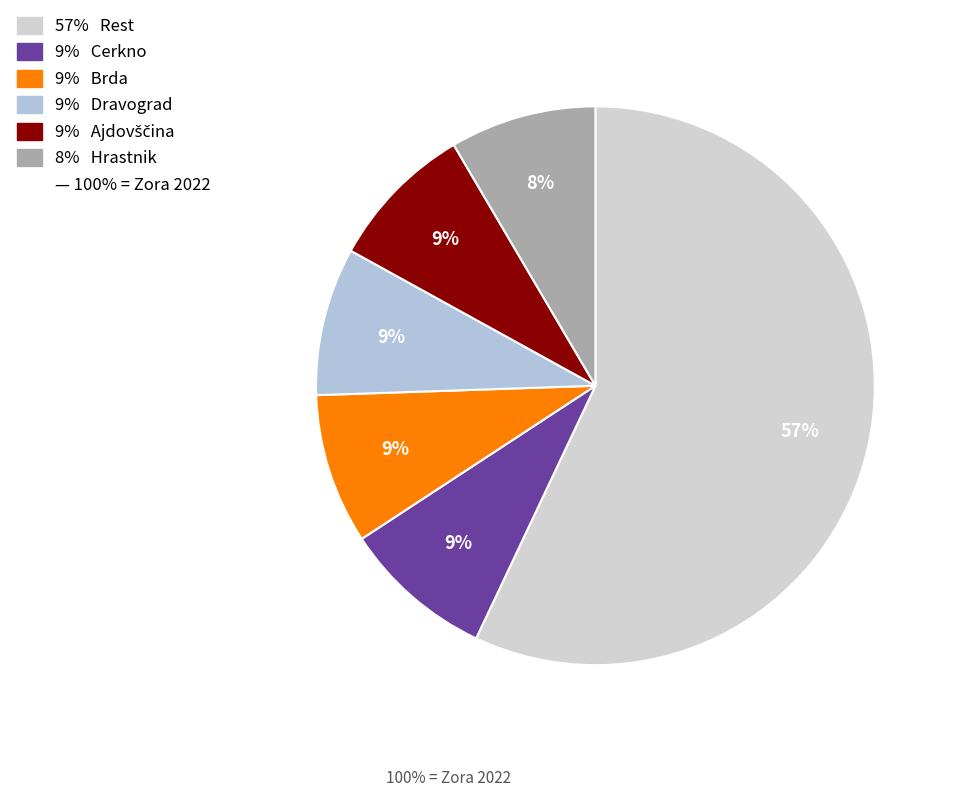

How many slices are in this pie chart?

6